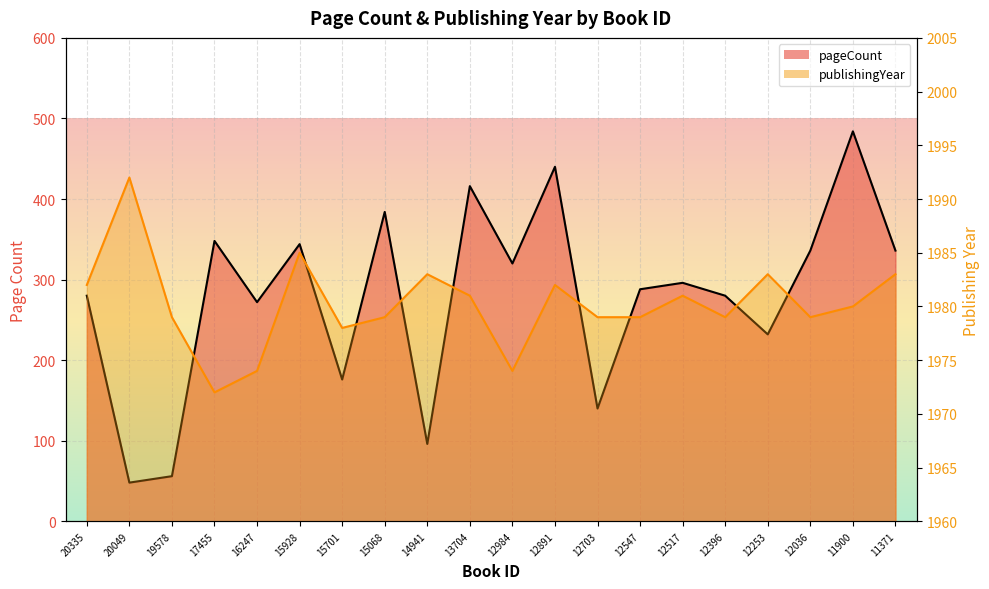

Rank the series by their maximum value, from highest to lowest.

publishingYear, pageCount